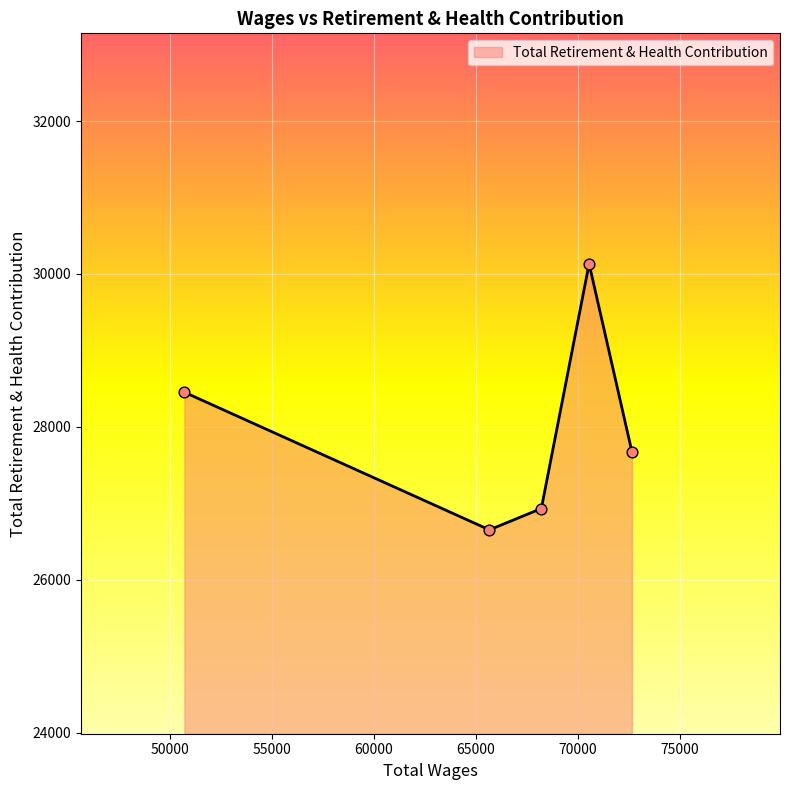

How many interior local peaks (higher than both neighbors) does the data have?

1